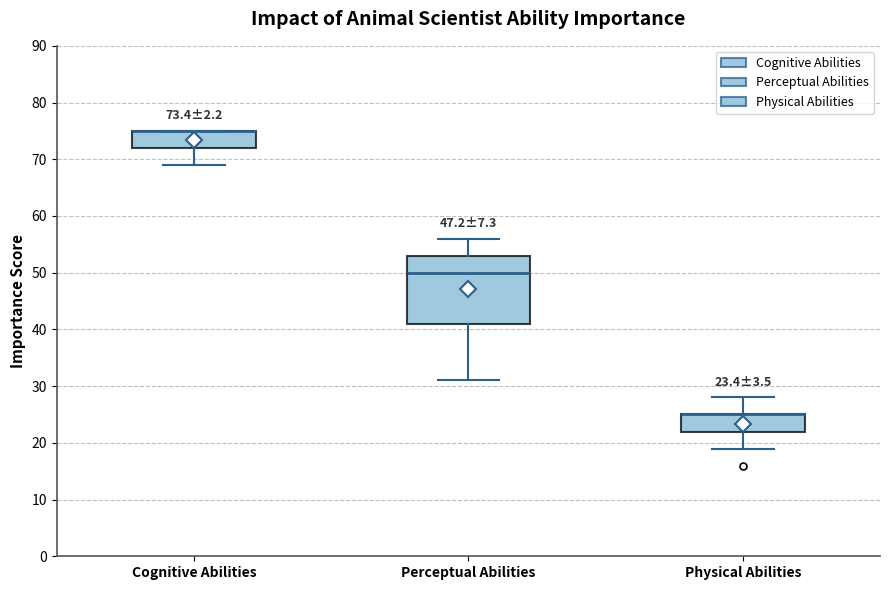

Which box is the tallest, from its lower edge to its upper edge?

Perceptual Abilities